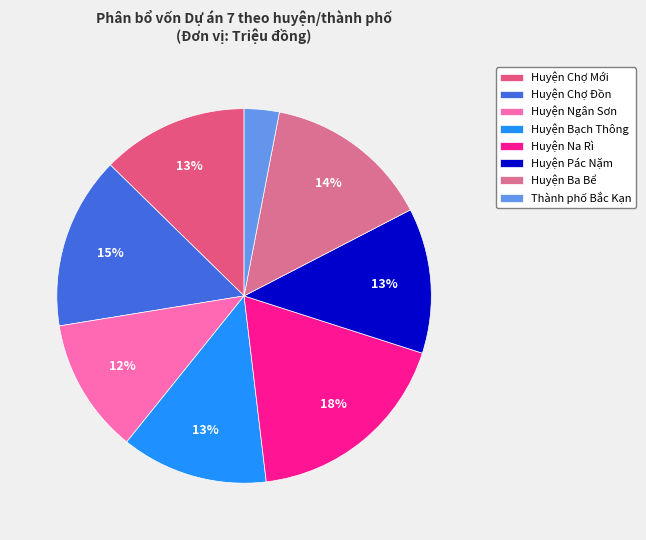

True or false: Huyện Chợ Mới accounts for 13% of the total.

True